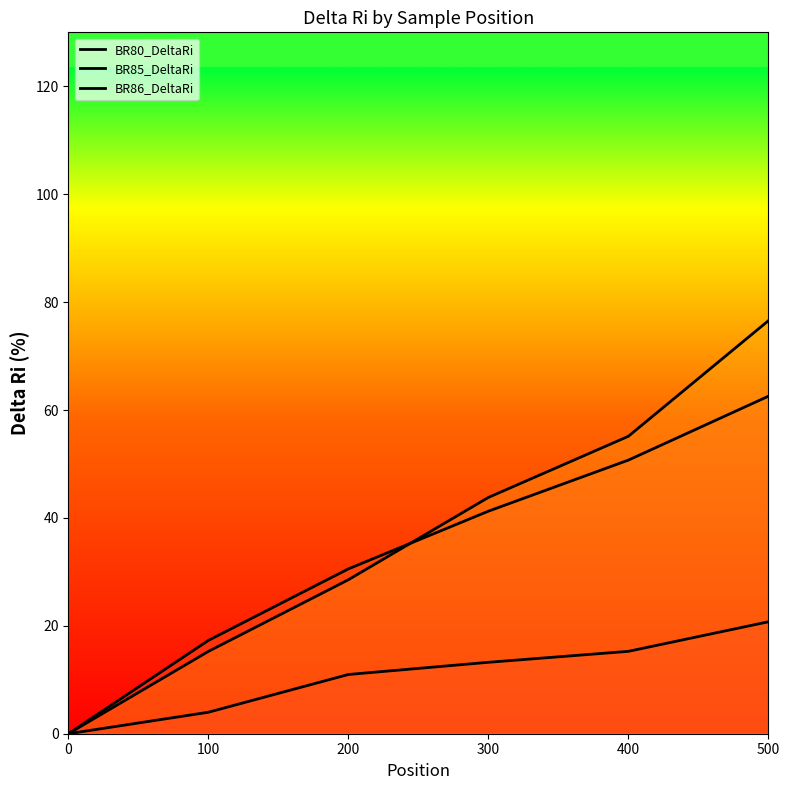

True or false: BR86_DeltaRi has a value of 76.5 at 500.

True